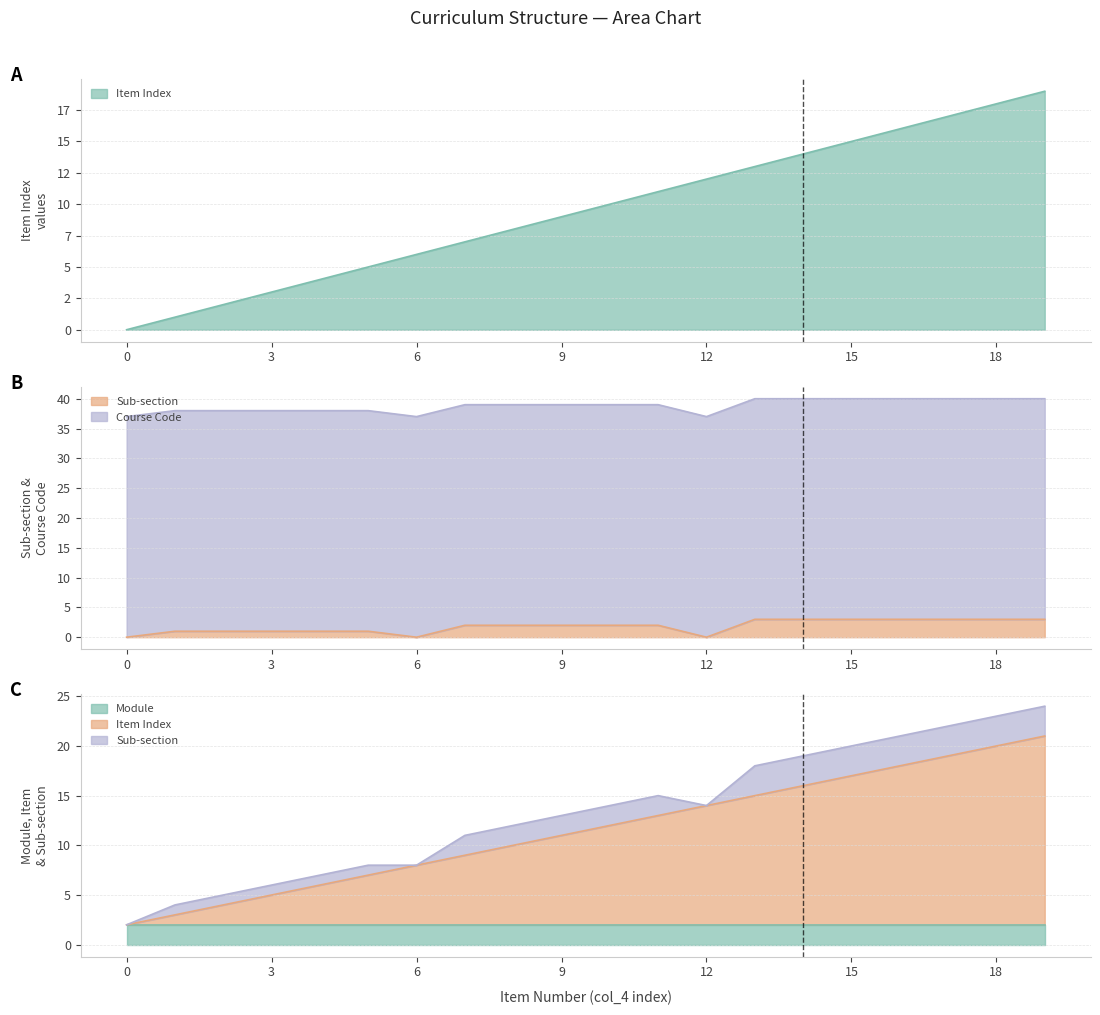

What is the average value of the col_4 series?

10